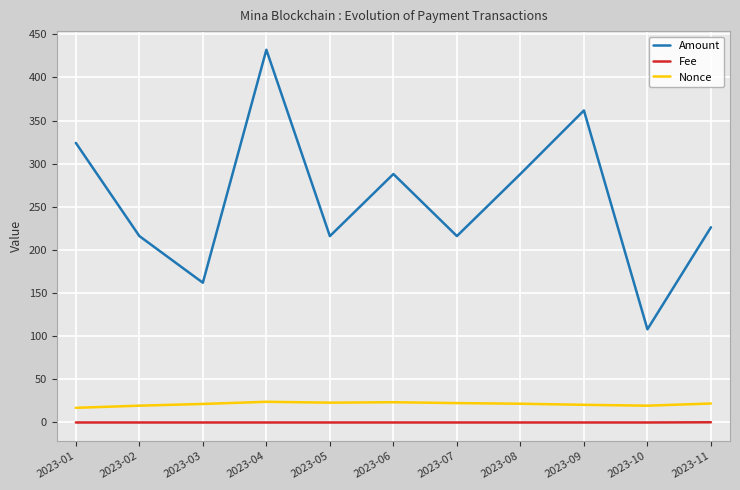

What is the maximum value shown in the chart?

432.0